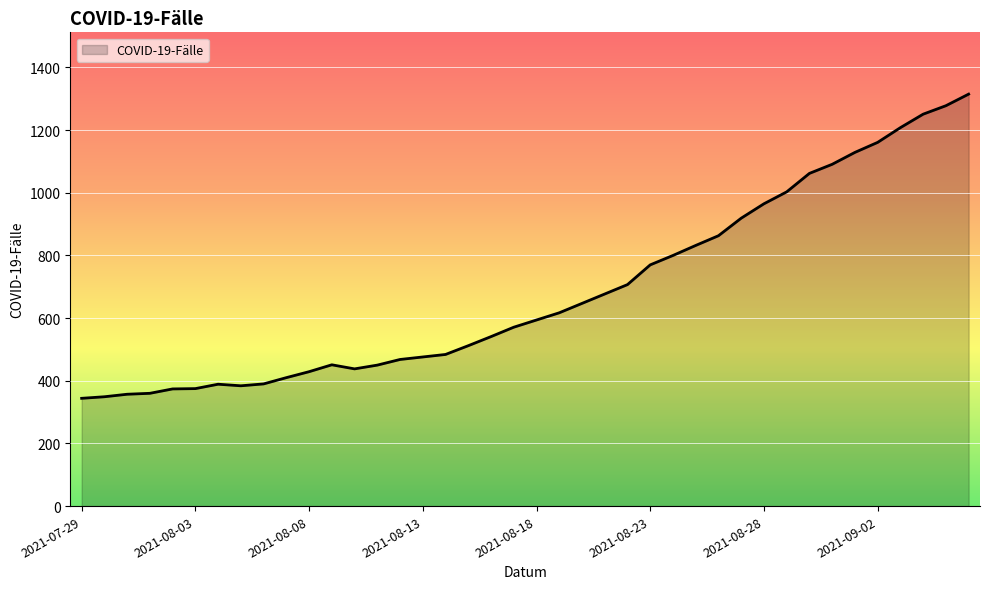

What is the difference between the maximum and minimum values?

971